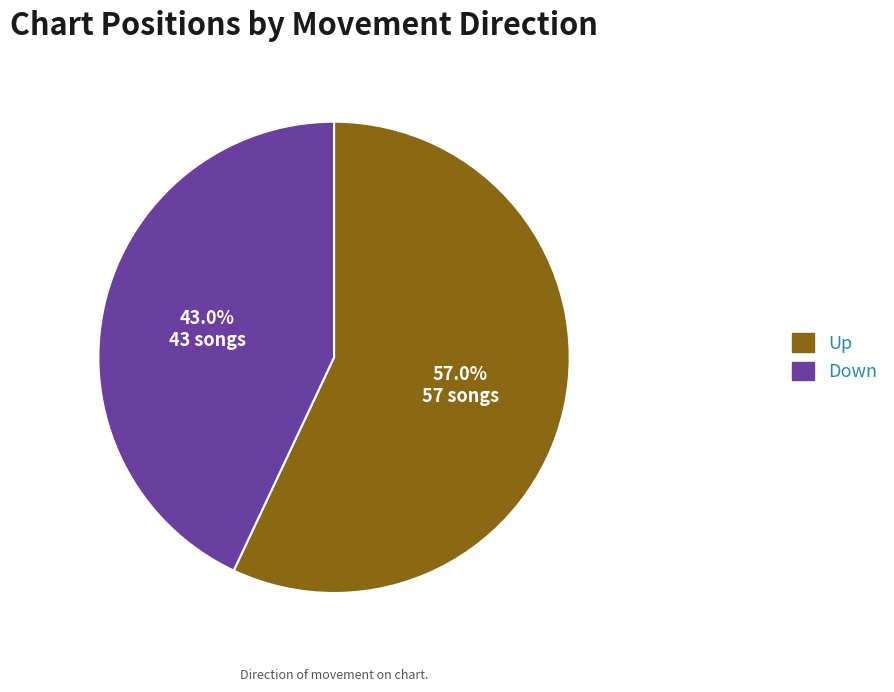

Does any single category account for the majority?

Yes